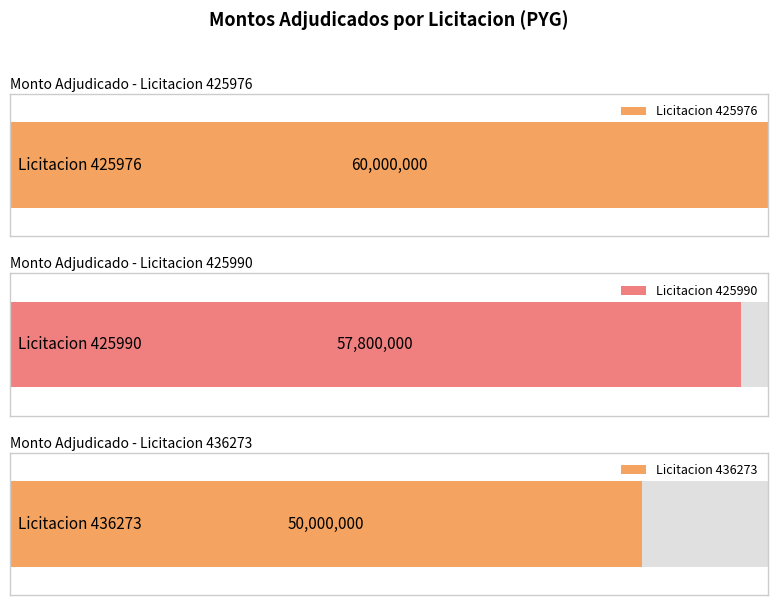

The value at 436273-blas-rolando-aquino-barreto-2 is 50000000. True or false?

True